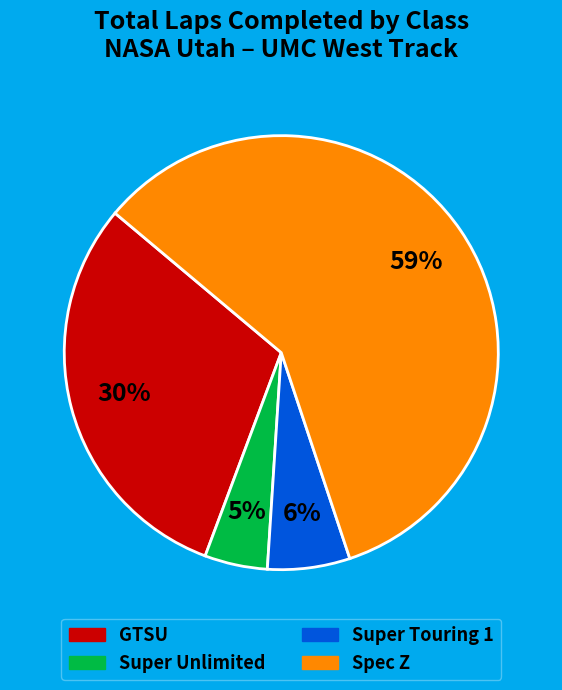

Is there any slice that represents more than half of the pie?

Yes